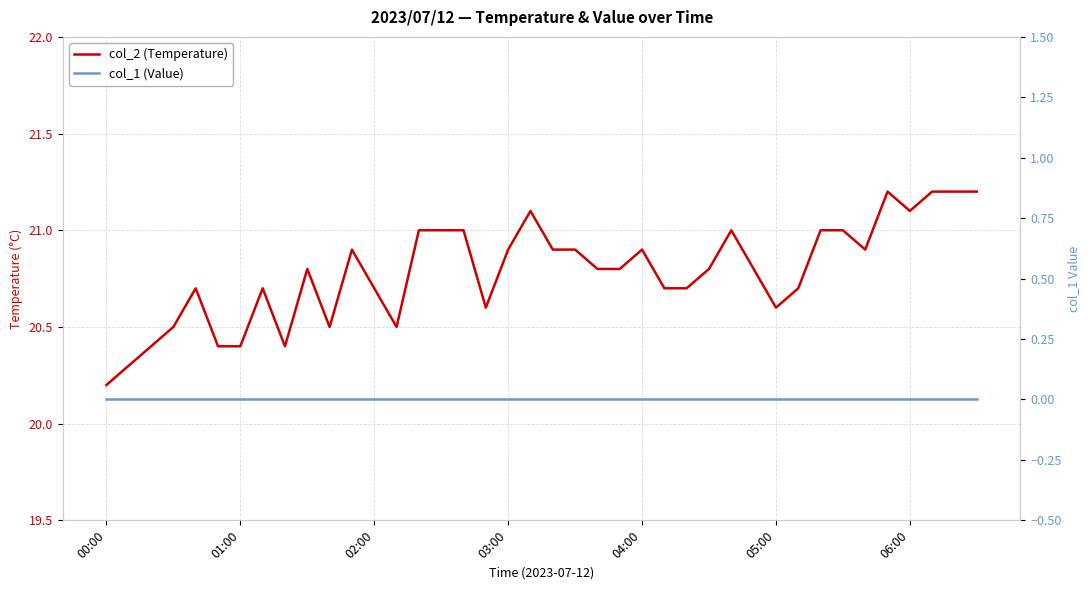

True or false: col_1 (Value) and col_2 (Temperature) cross at least once.

False